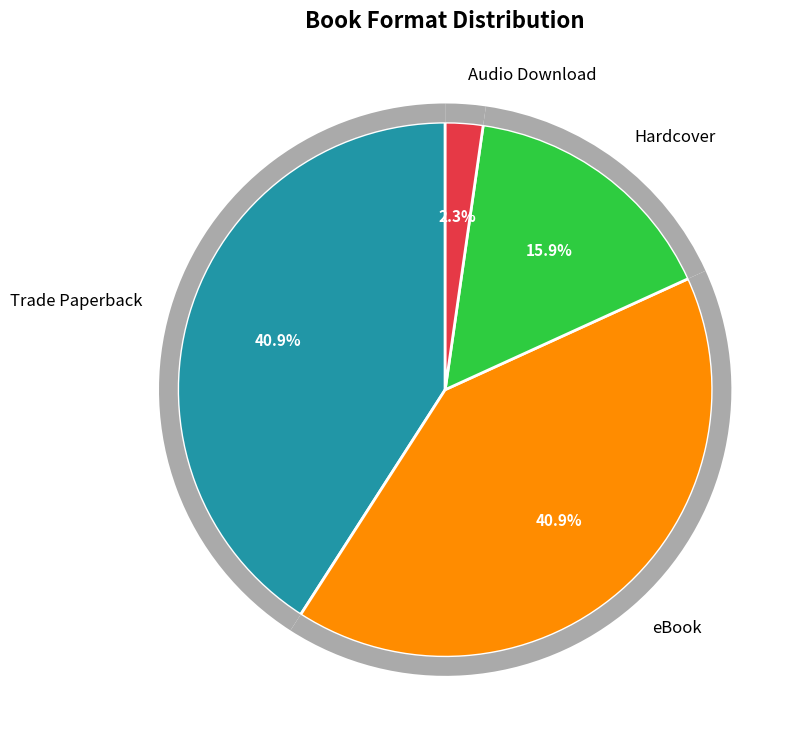

The Audio Download slice represents 10% of the pie. True or false?

False